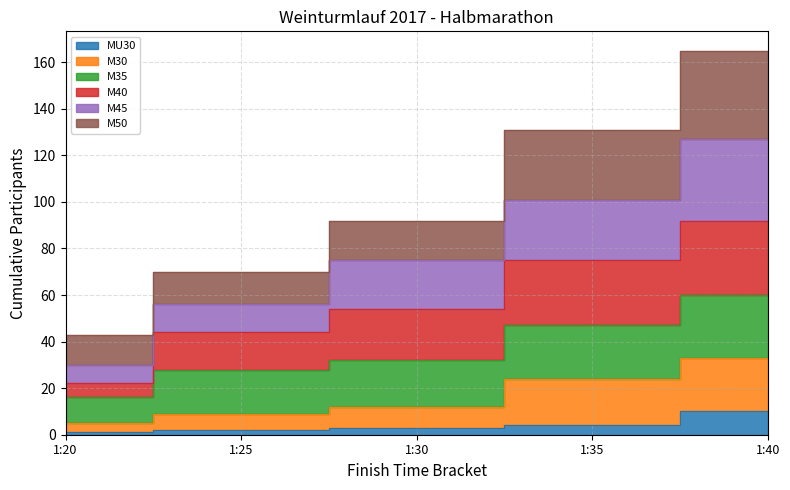

True or false: M40 and M30 intersect in this chart.

False